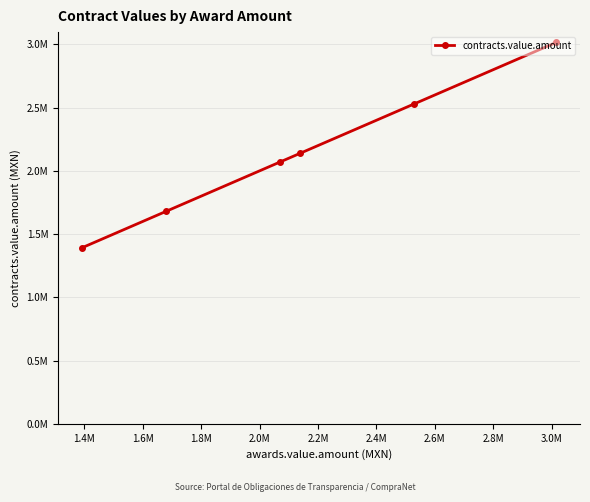

How many data points does each series have?

6